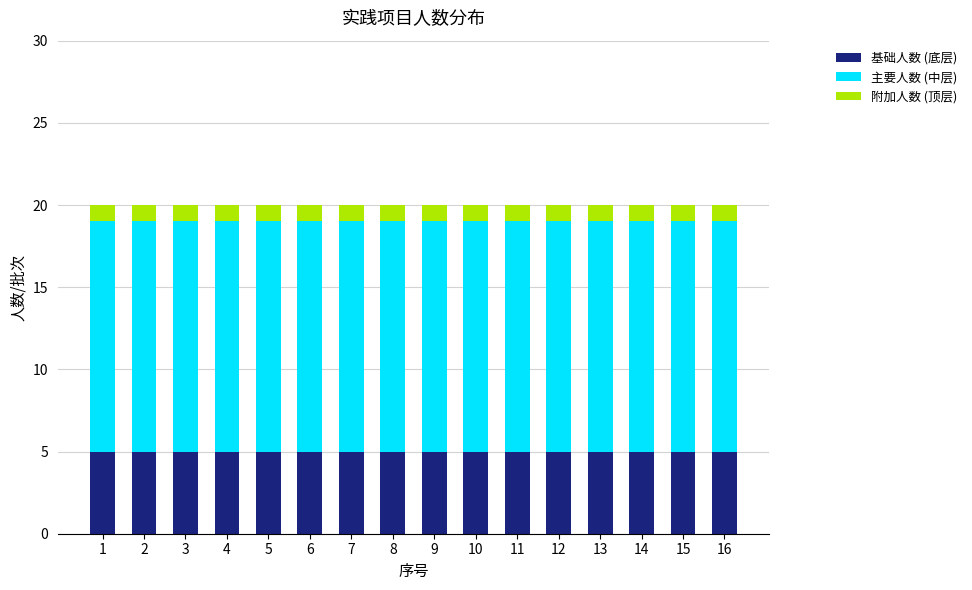

What is the total value across all series at 8?

20